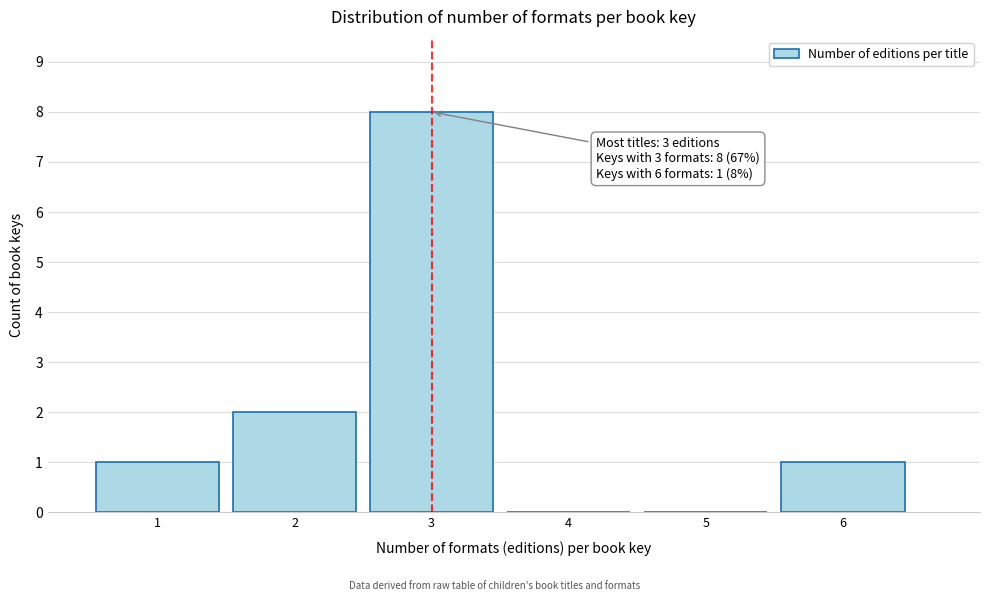

Reading left to right, what are all the values shown in this chart?

1=1	2=2	3=8	4=0	5=0	6=1